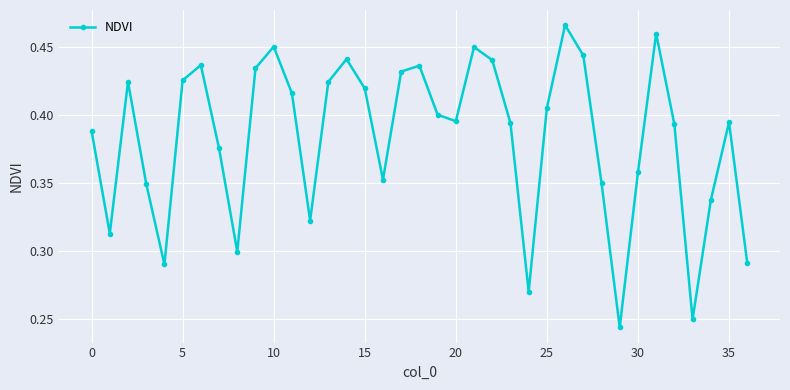

True or false: the data has more than 2 interior local peaks.

True